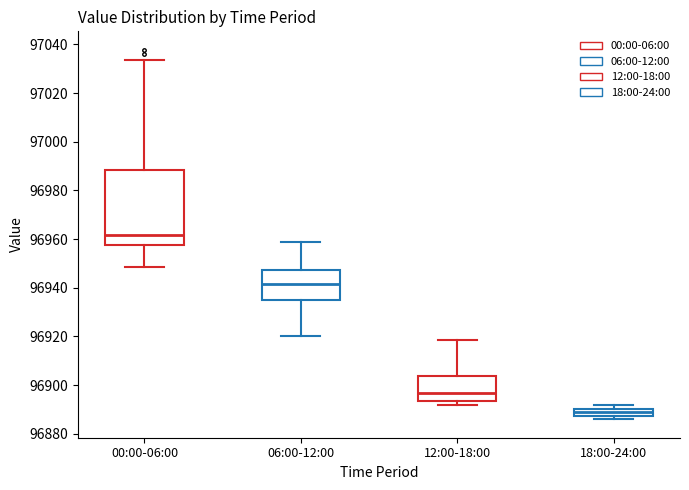

Which box is the tallest, from its lower edge to its upper edge?

00:00-06:00